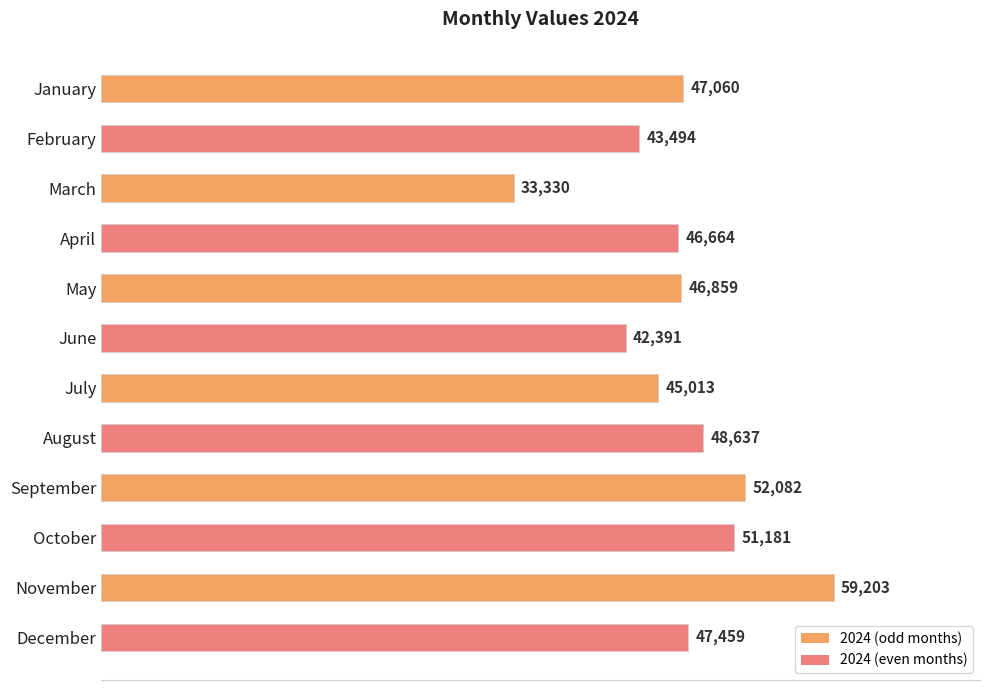

What is the change in value from February to June?

-1103